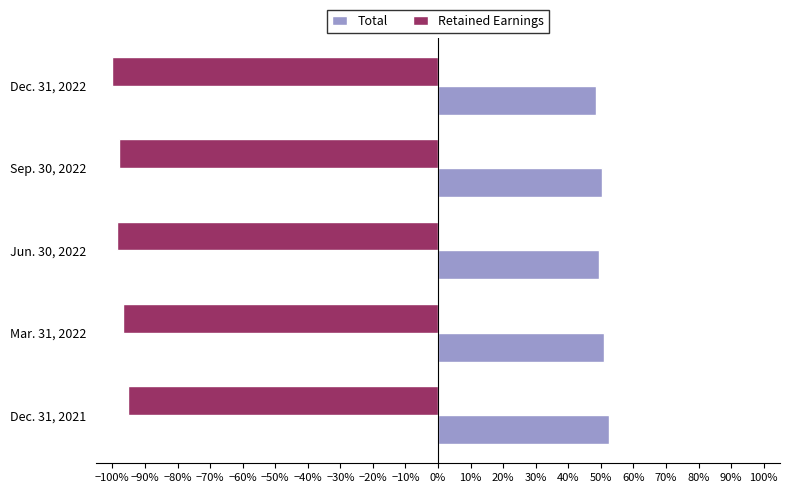

What are all the series names shown in the legend?

Total, Retained Earnings